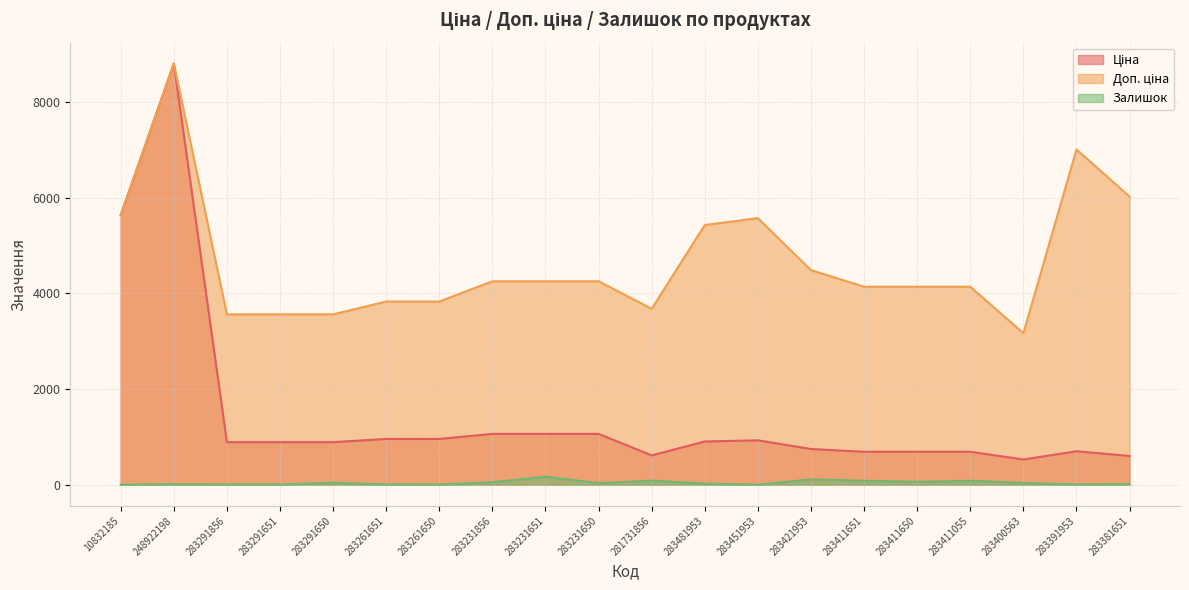

True or false: Доп. ціна and Залишок intersect in this chart.

False